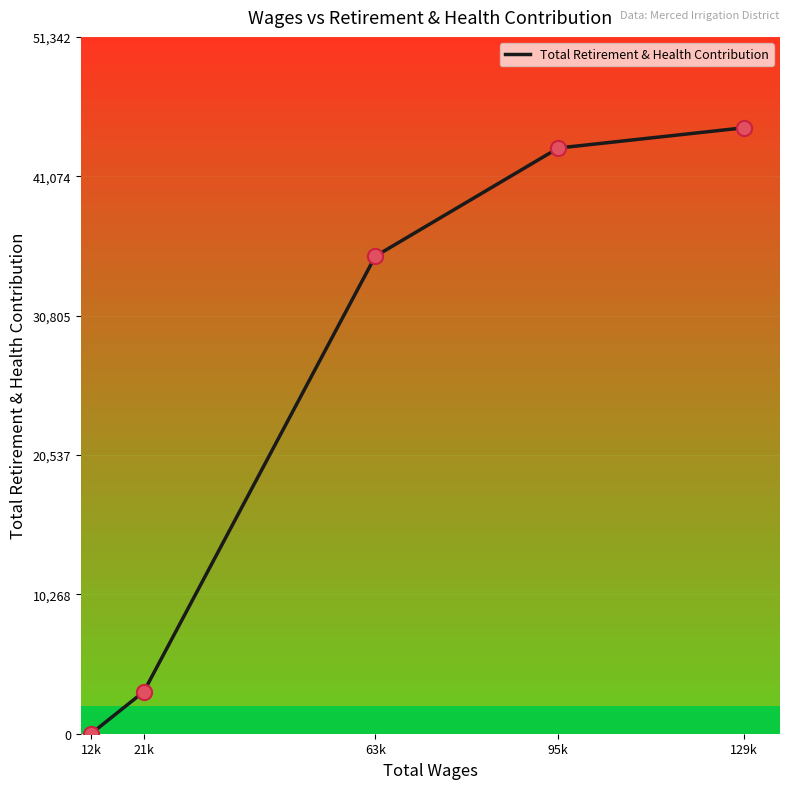

Which has a higher value, 12243.0 or 95940.0?

95940.0